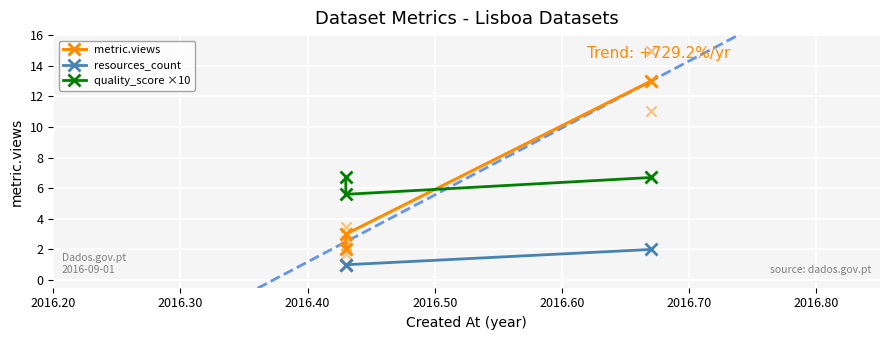

What are all the series names shown in the legend?

metric.views, resources_count, quality_score ×10